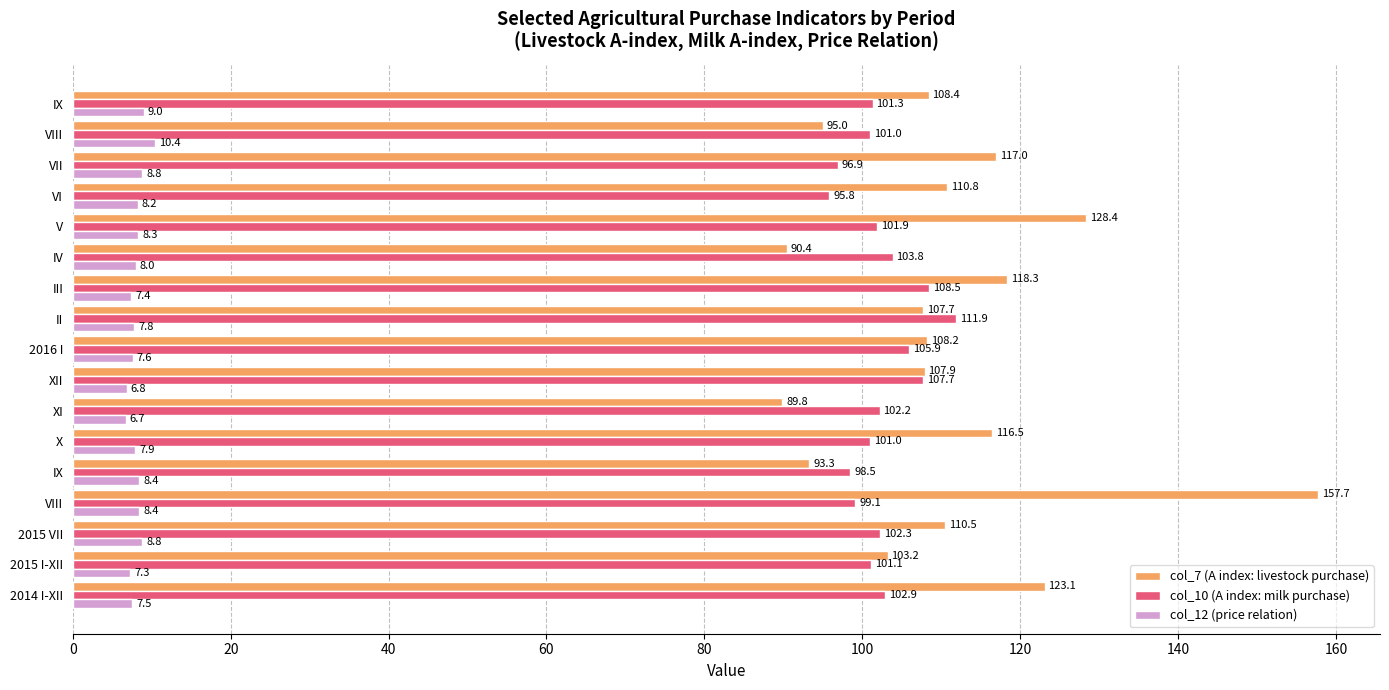

Reading right to left, what are all the values shown in this chart?

col_7 (A index: livestock purchase): 108.4	95.0	117.0	110.8	128.4	90.4	118.3	107.7	108.2	107.9	89.8	116.5	93.3	157.7	110.5	103.2	123.1
col_10 (A index: milk purchase): 101.3	101.0	96.9	95.8	101.9	103.8	108.5	111.9	105.9	107.7	102.2	101.0	98.5	99.1	102.3	101.1	102.9
col_12 (price relation): 9.0	10.4	8.8	8.2	8.3	8.0	7.4	7.8	7.6	6.8	6.7	7.9	8.4	8.4	8.8	7.3	7.5